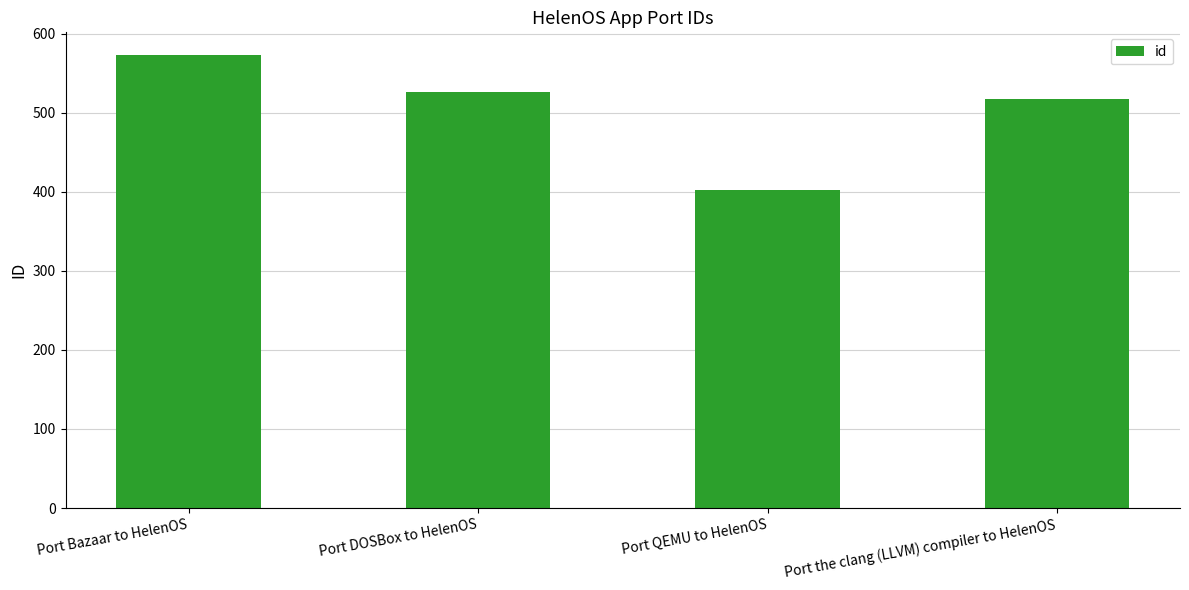

What is the sum of the values at Port QEMU to HelenOS and Port DOSBox to HelenOS?

928